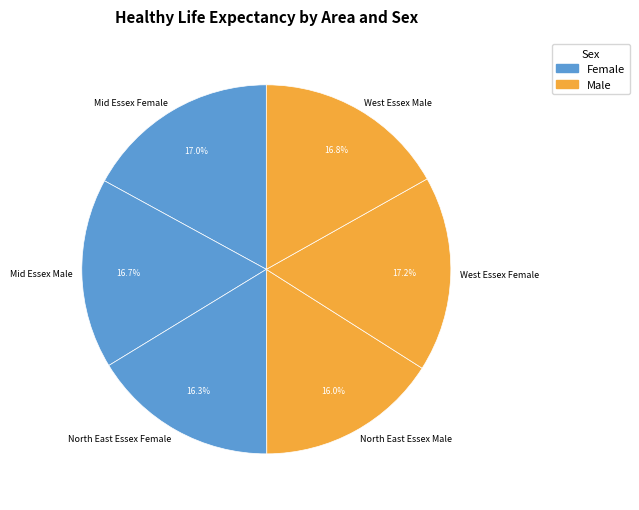

Is North East Essex Male the majority of the pie?

No